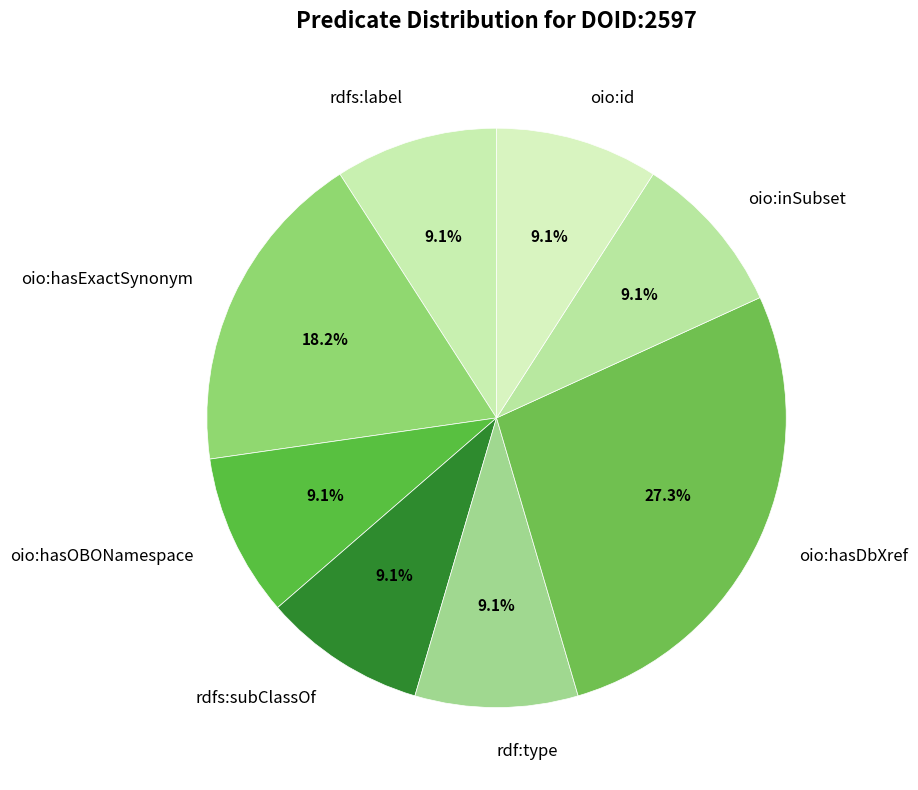

Count the number of slices in the pie.

8